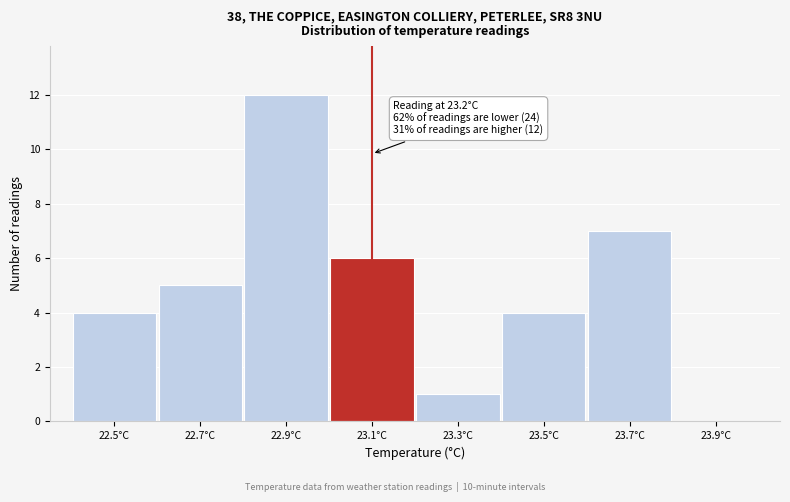

Reading right to left, list all the values displayed in this chart.

23.9°C=0	23.7°C=7	23.5°C=4	23.3°C=1	23.1°C=6	22.9°C=12	22.7°C=5	22.5°C=4